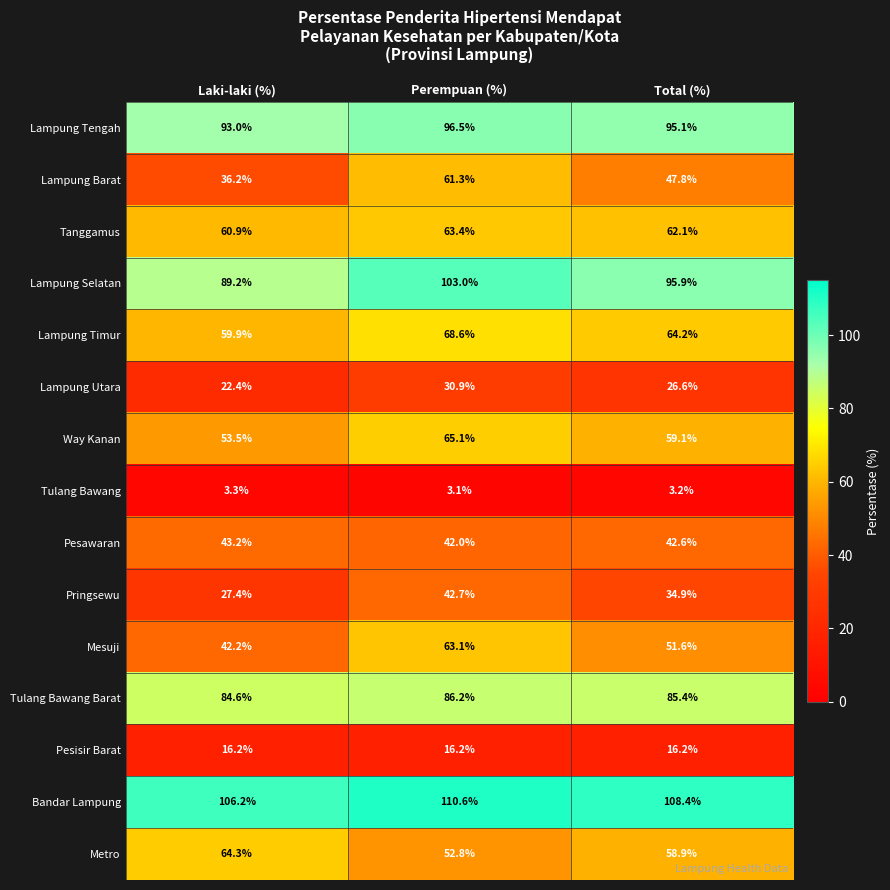

Where is Way Kanan nearest to the value 59?

Total (%)